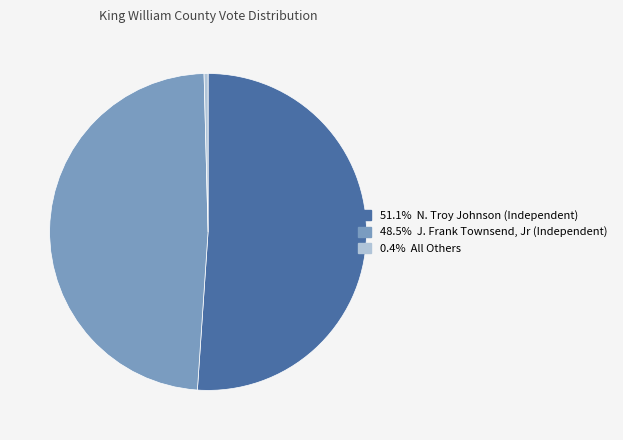

Is there a majority slice in this chart?

Yes